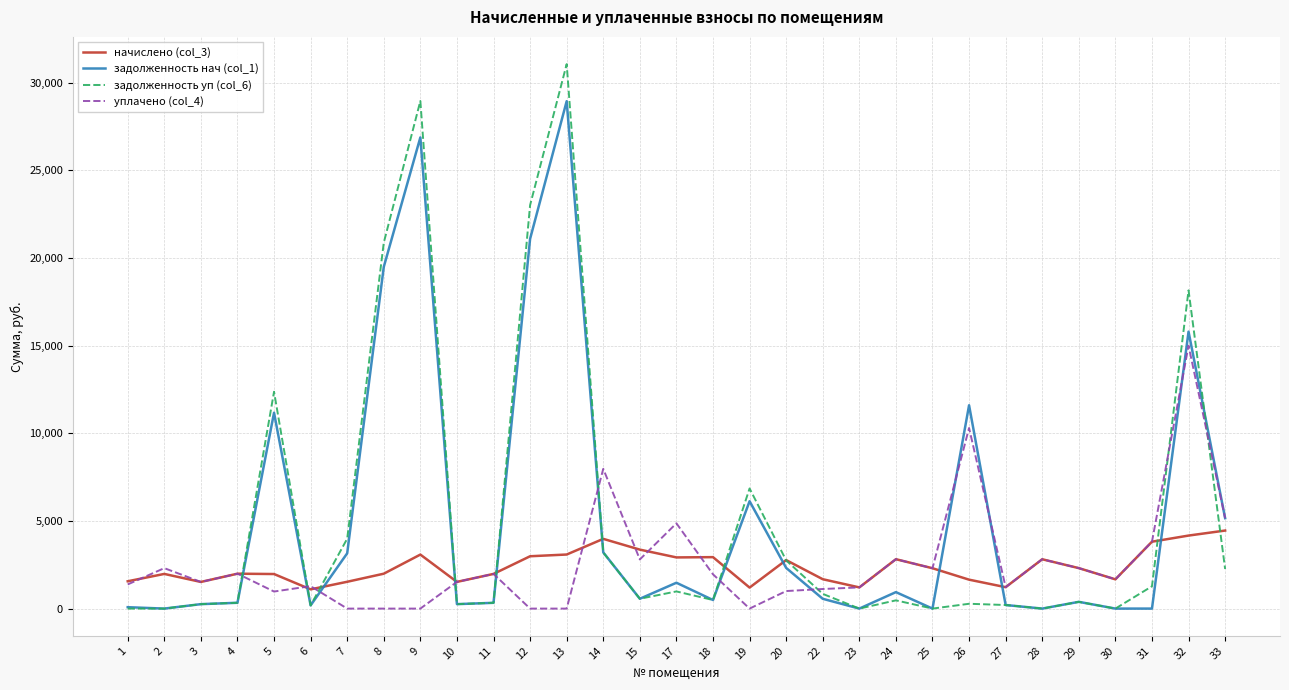

At which category does уплачено (col_4) reach its first local valley?

3